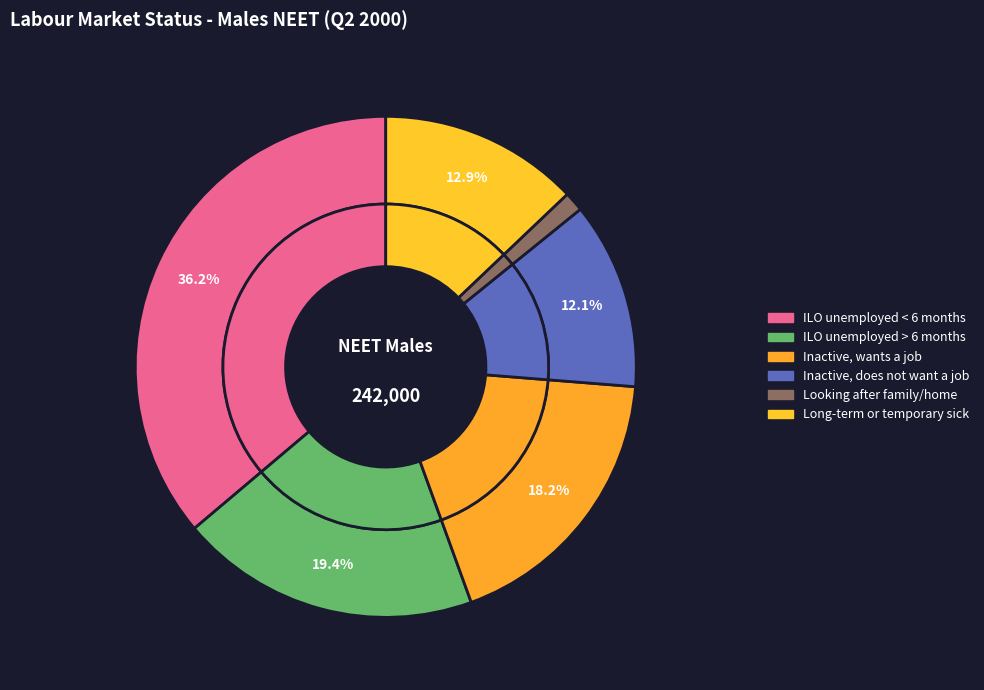

Do ILO unemployed < 6 months and Looking after family/home together represent more than half of the pie?

No